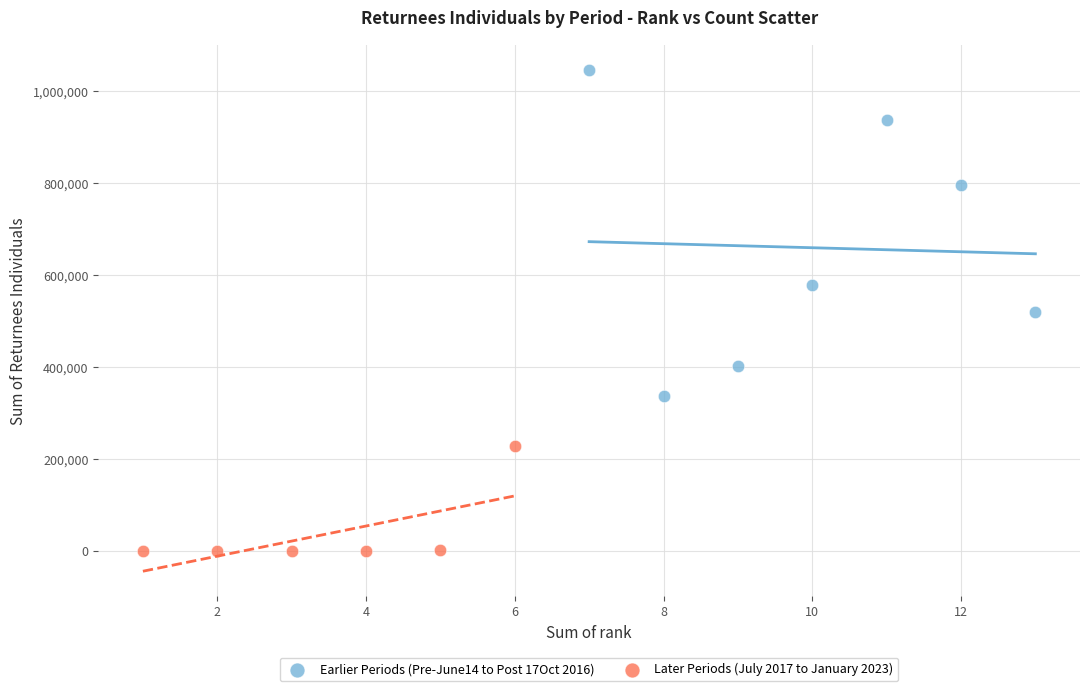

Which series reaches the maximum Y coordinate?

Earlier Periods (Pre-June14 to Post 17Oct 2016)